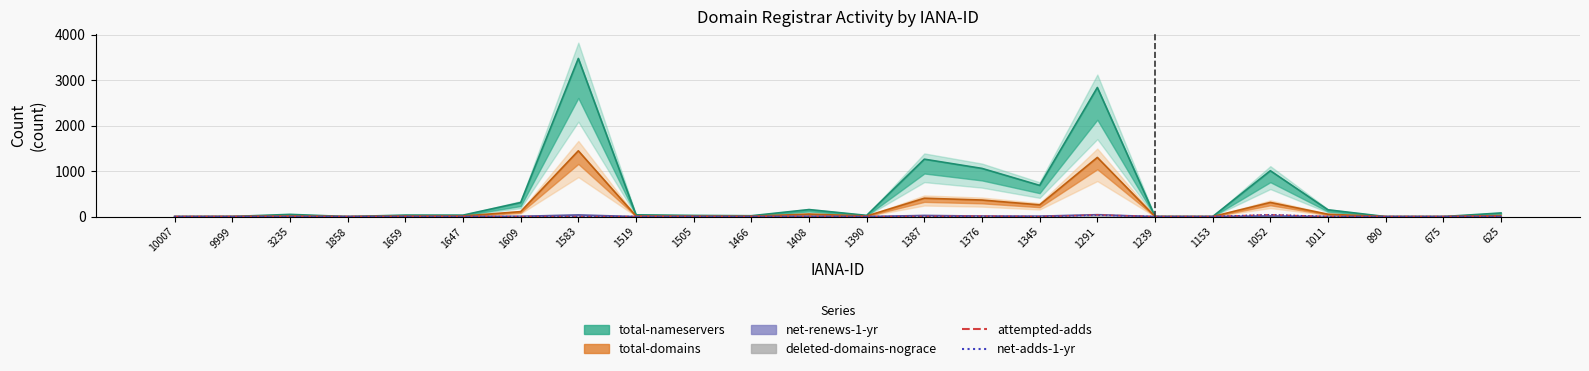

At which label does attempted-adds reach its minimum?

10007